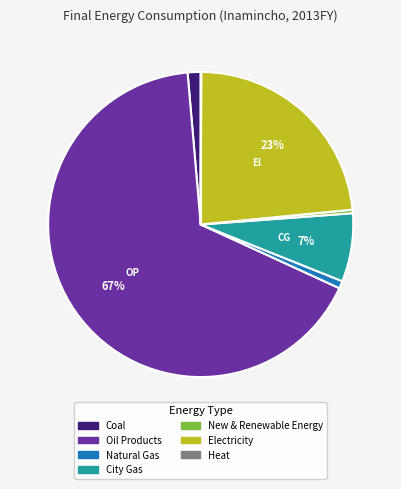

To the nearest percent, what is the average slice percentage?

14%